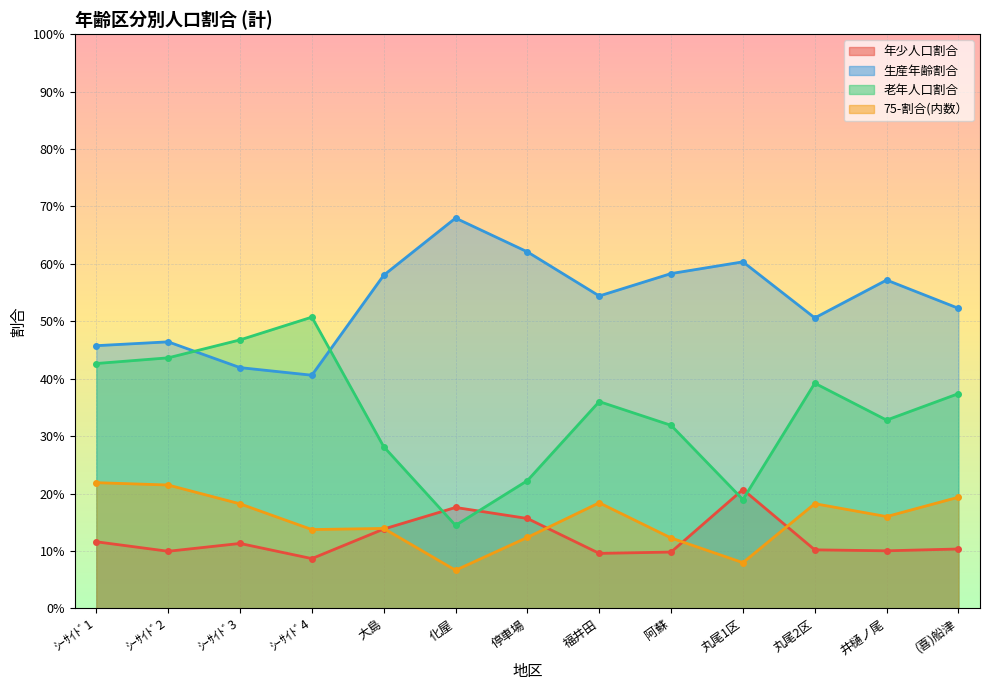

The 75-割合(内数） series shows 0.1 at 化屋. True or false?

False